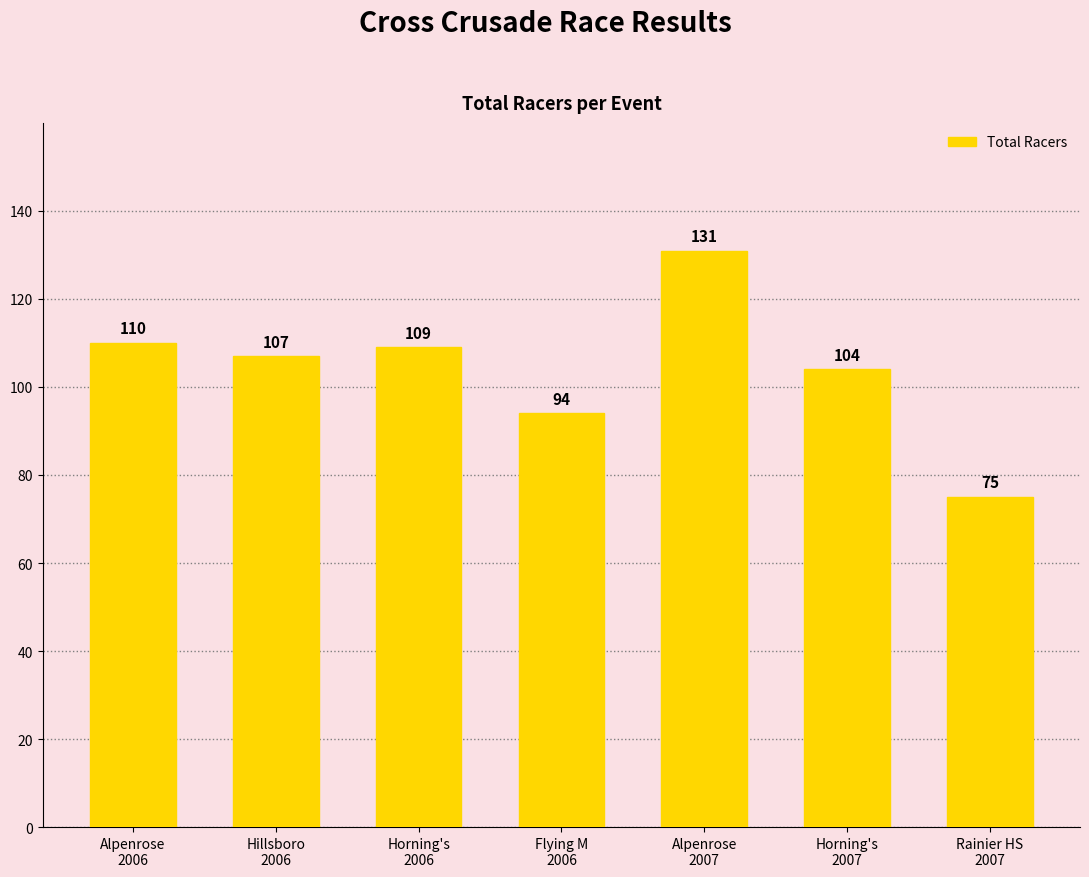

What is the sum of all values?

730